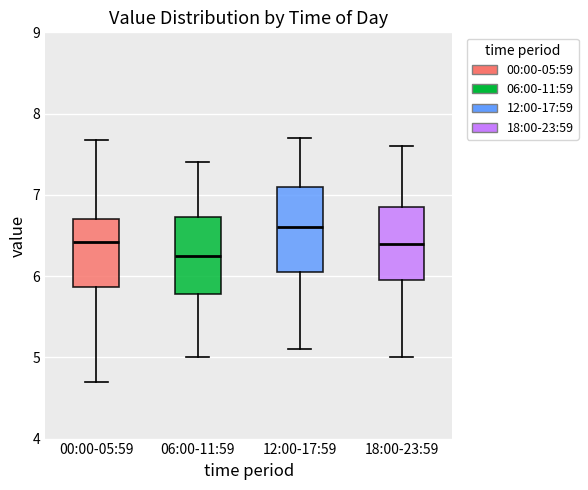

Comparing the boxes themselves (not the whiskers), which one is the tallest?

12:00-17:59